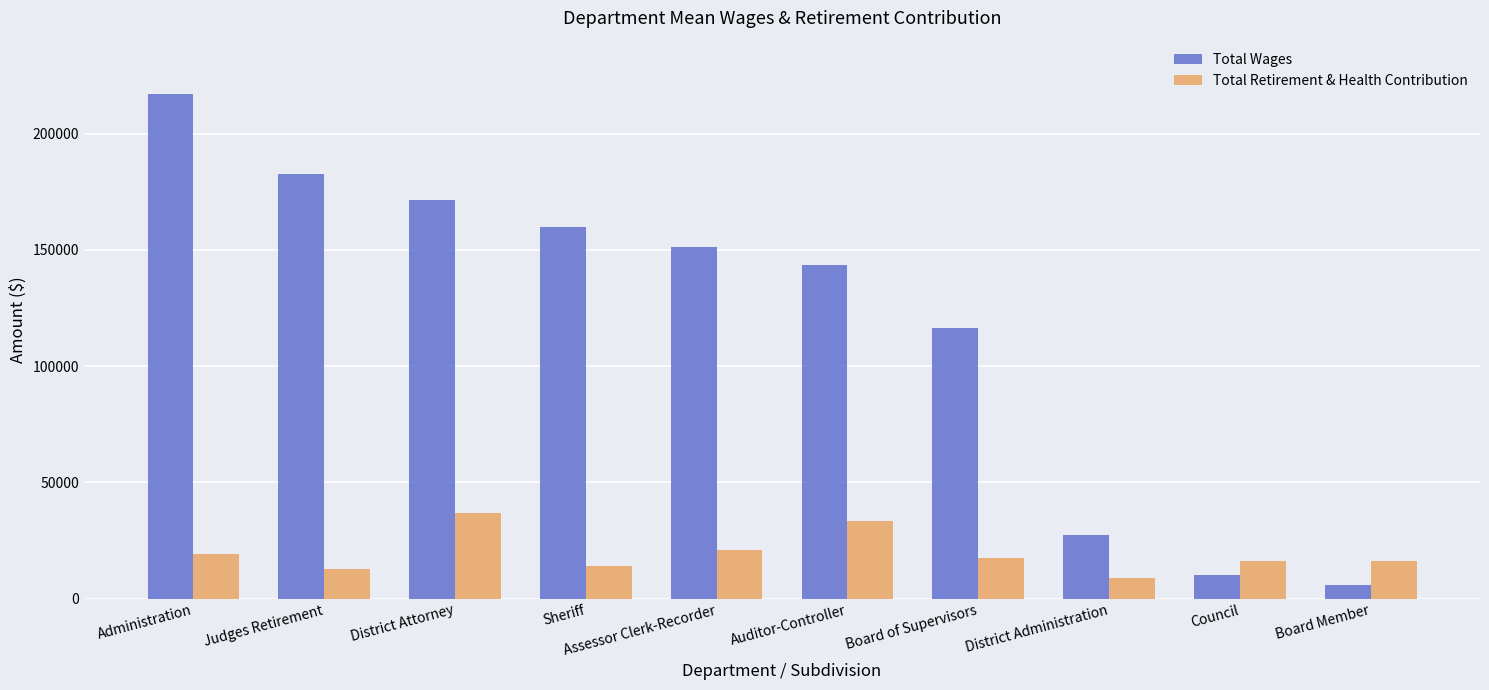

The value of Total Retirement & Health Contribution at Assessor Clerk-Recorder is 20872. True or false?

True